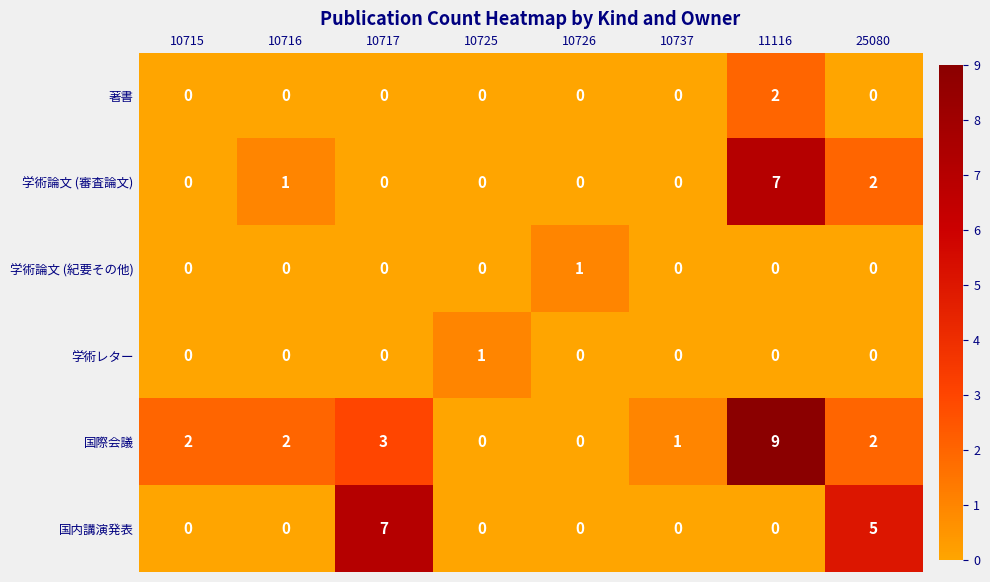

How many categories are shown in the chart?

8